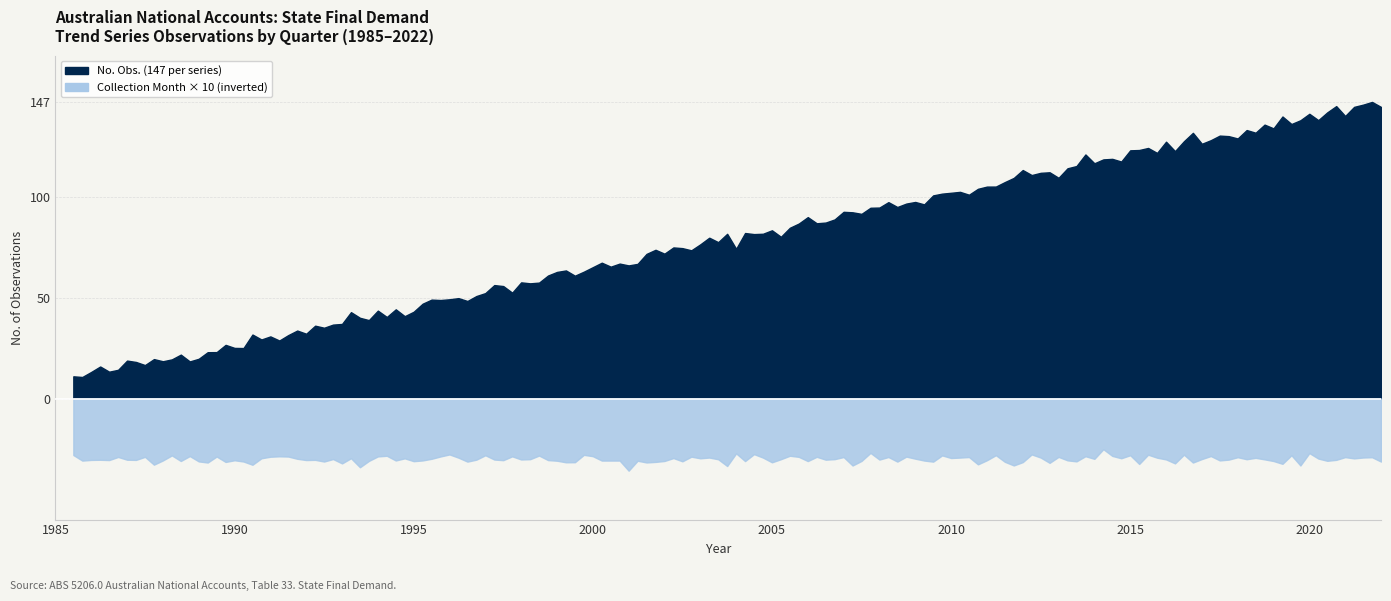

Does the chart display data point markers on the line(s)?

No